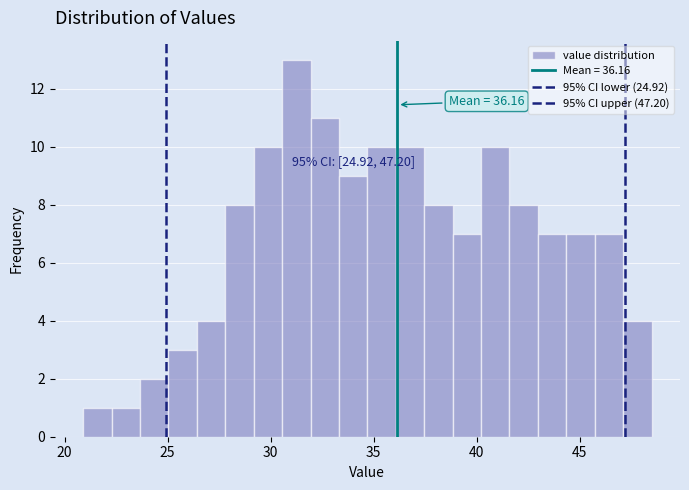

Read against the x-axis, roughly where is the centre of the tallest bar?

31.5